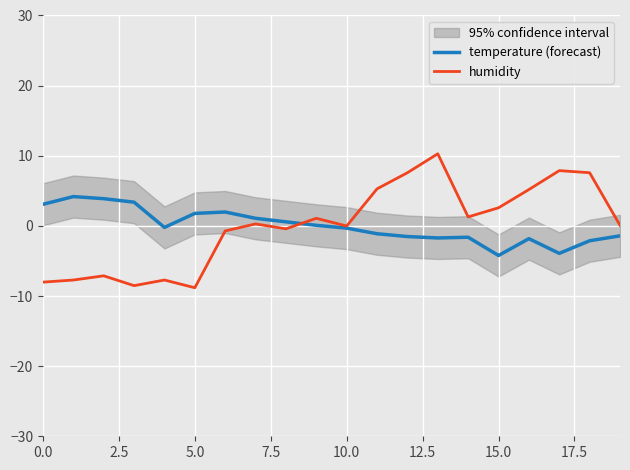

Reading right to left, extract all data points from this chart.

temperature (forecast): -1.4	-2.1	-3.9	-1.8	-4.2	-1.6	-1.7	-1.5	-1.1	-0.3	0.1	0.6	1.1	2.0	1.8	-0.2	3.4	3.9	4.2	3.1
humidity: 0.1	7.6	7.9	5.2	2.6	1.3	10.3	7.6	5.3	-0.0	1.1	-0.4	0.3	-0.7	-8.8	-7.7	-8.5	-7.1	-7.7	-8.0